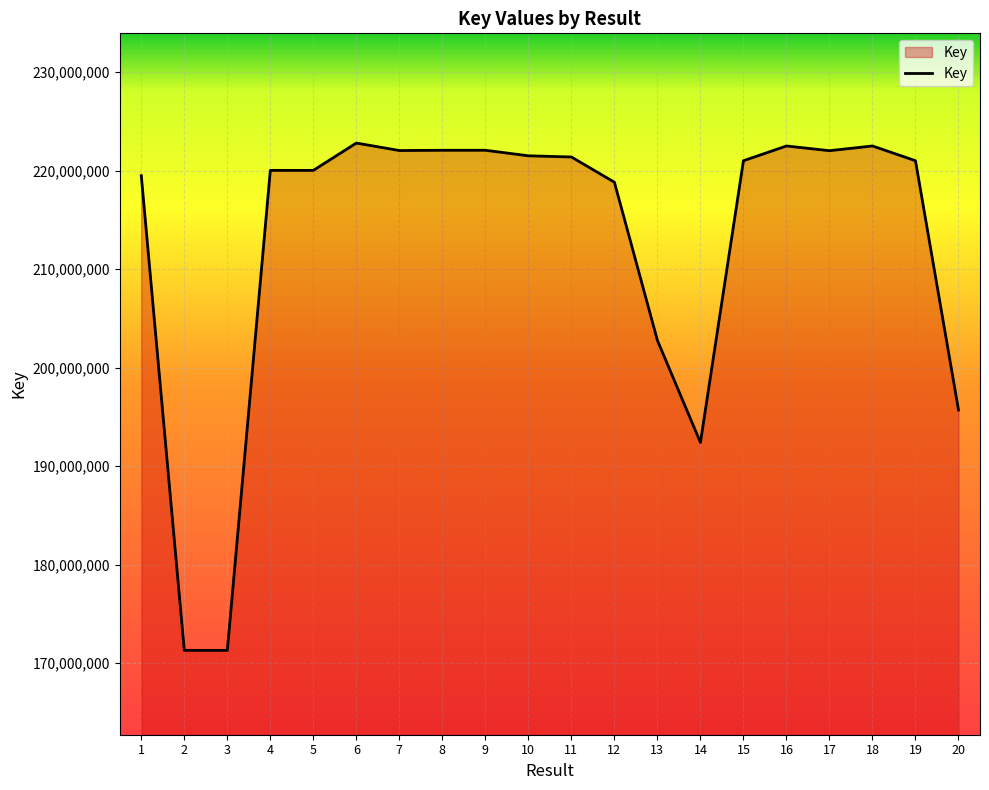

Which has a higher value, 2 or 16?

16